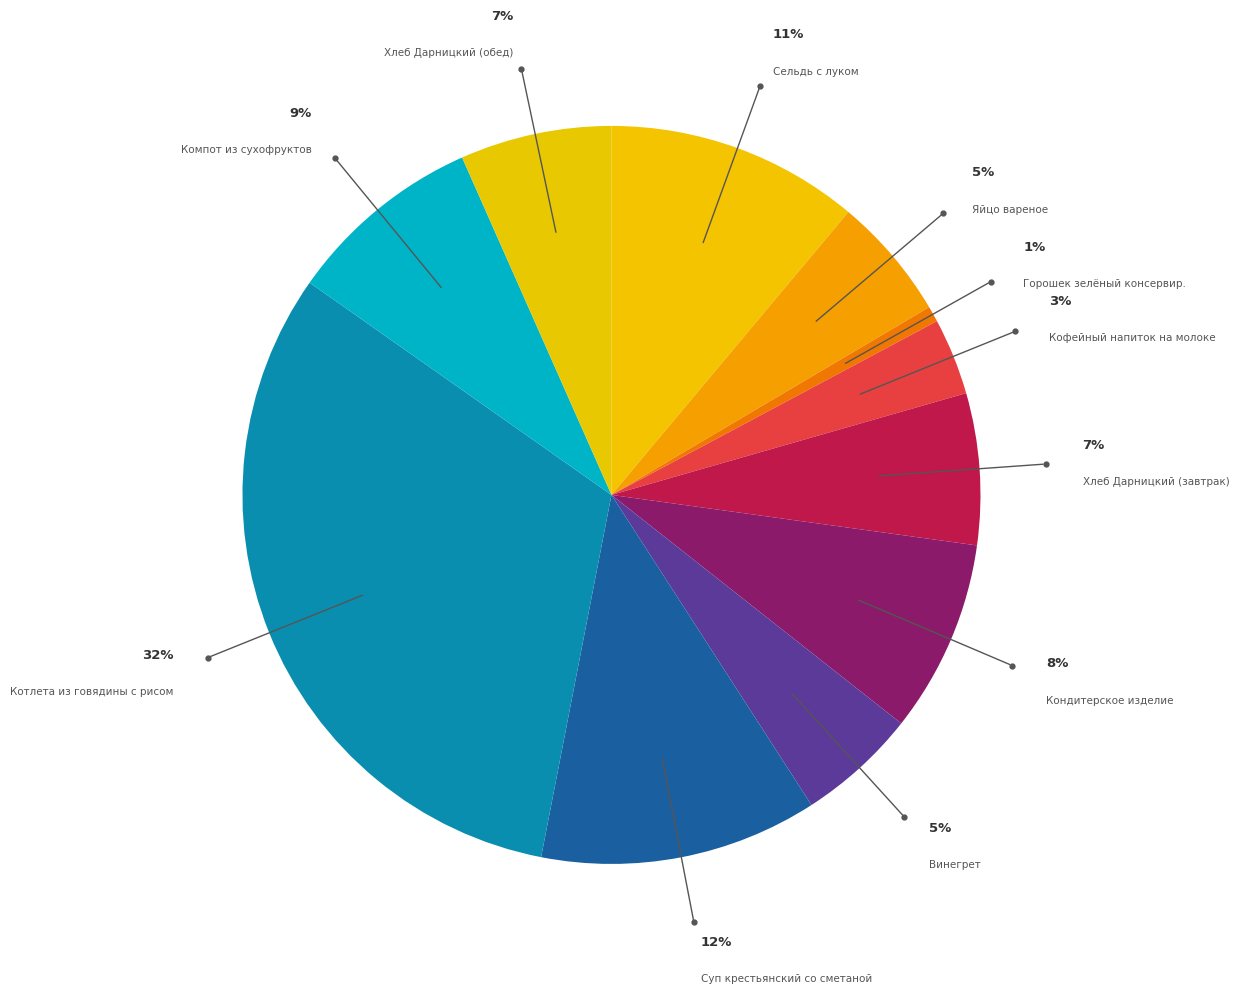

Which category has the smallest portion of the pie?

Горошек зелёный консервир.